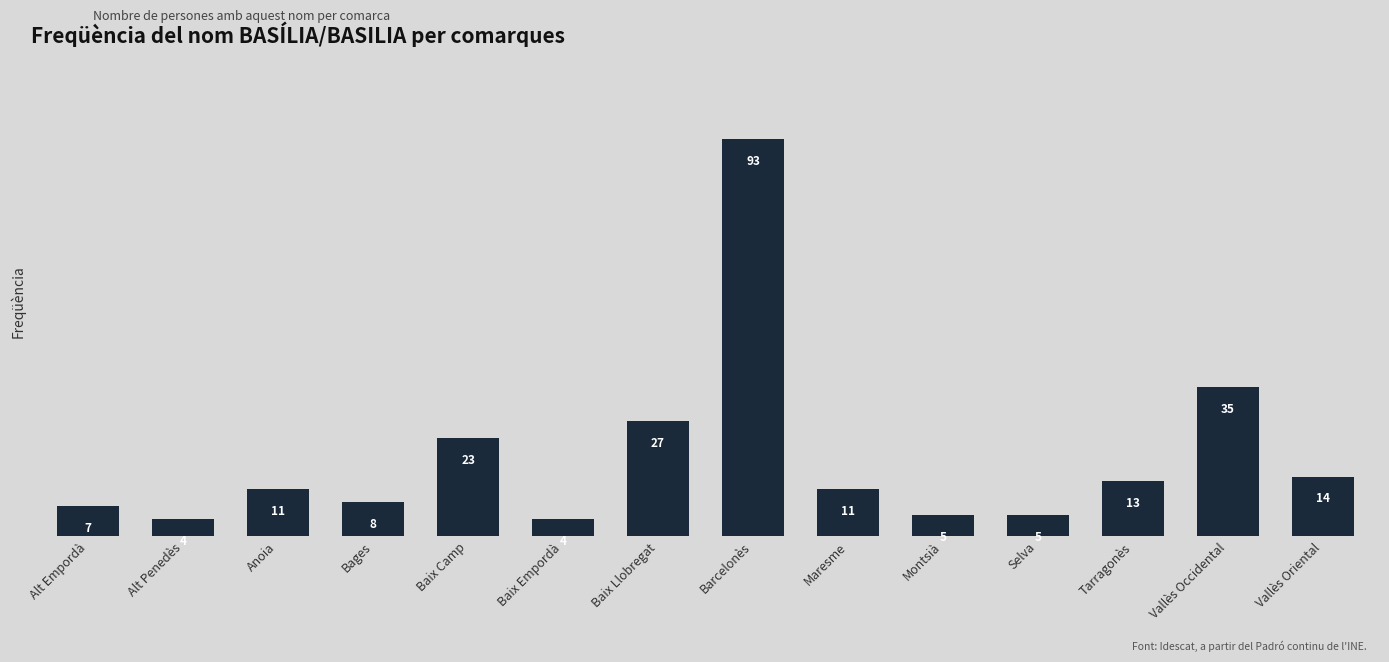

What is the maximum value shown in the chart?

93